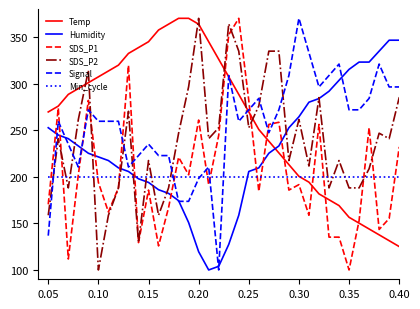

How many values in the Humidity series exceed 233?

21